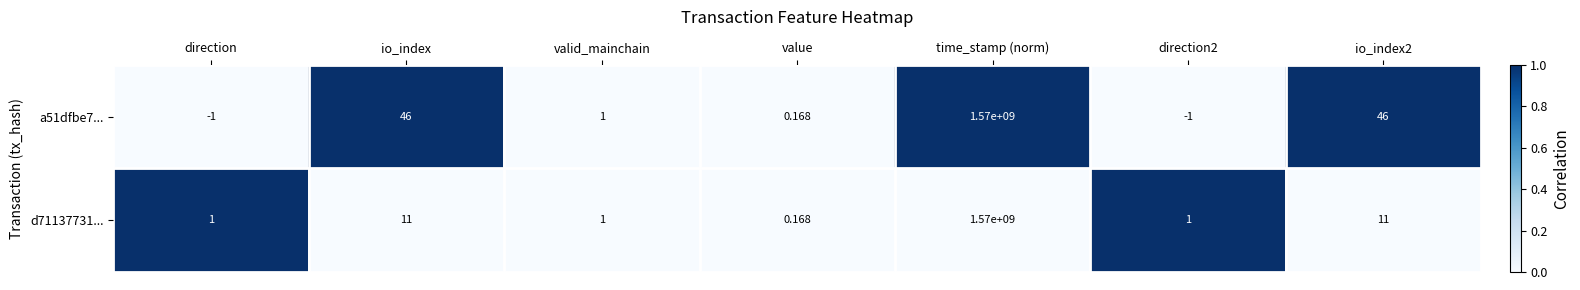

Which category has the highest value in the d71137731... series?

time_stamp (norm)